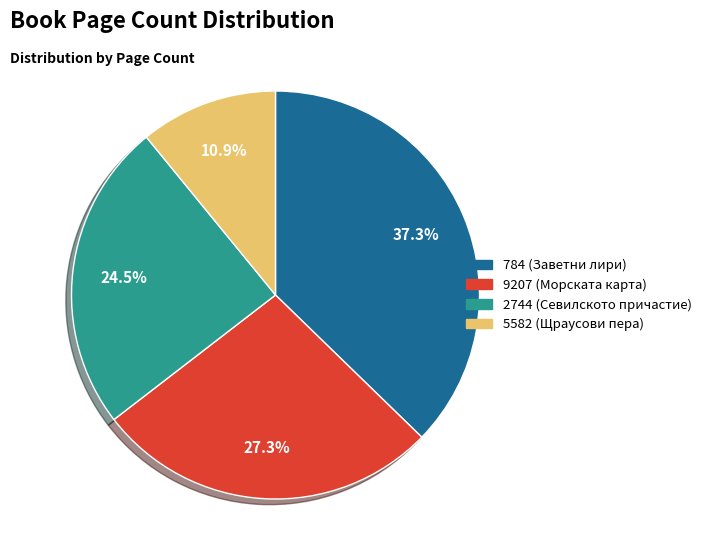

Is it true that 784 (Заветни лири) is 24% of the pie?

False